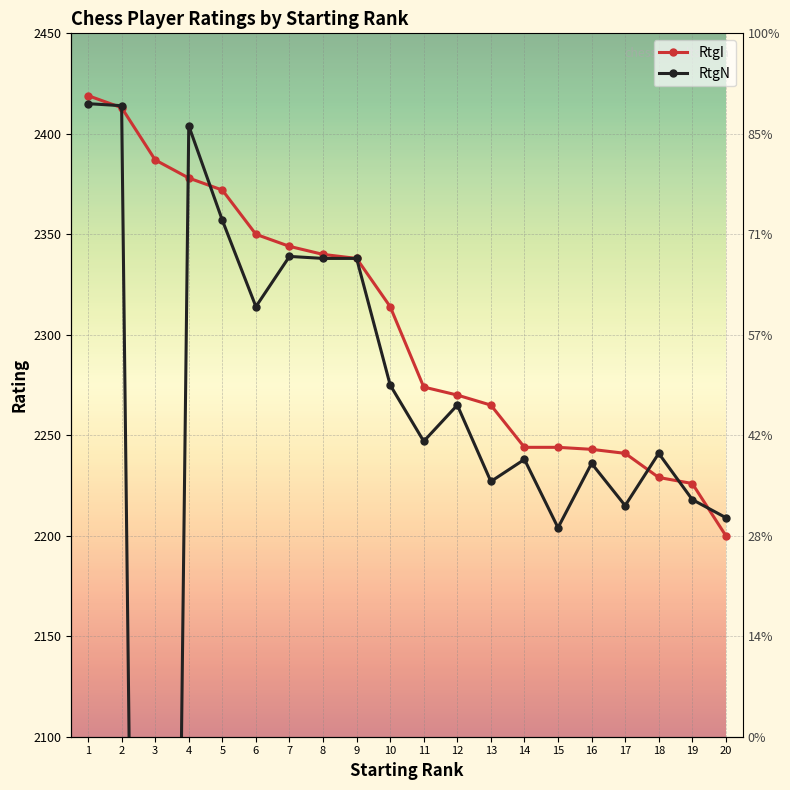

Which has a higher value, 14 or 20?

14